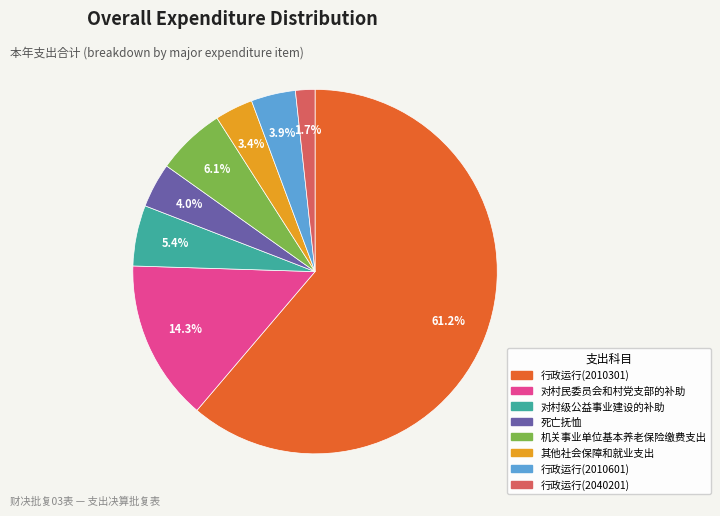

Count the number of slices in the pie.

8